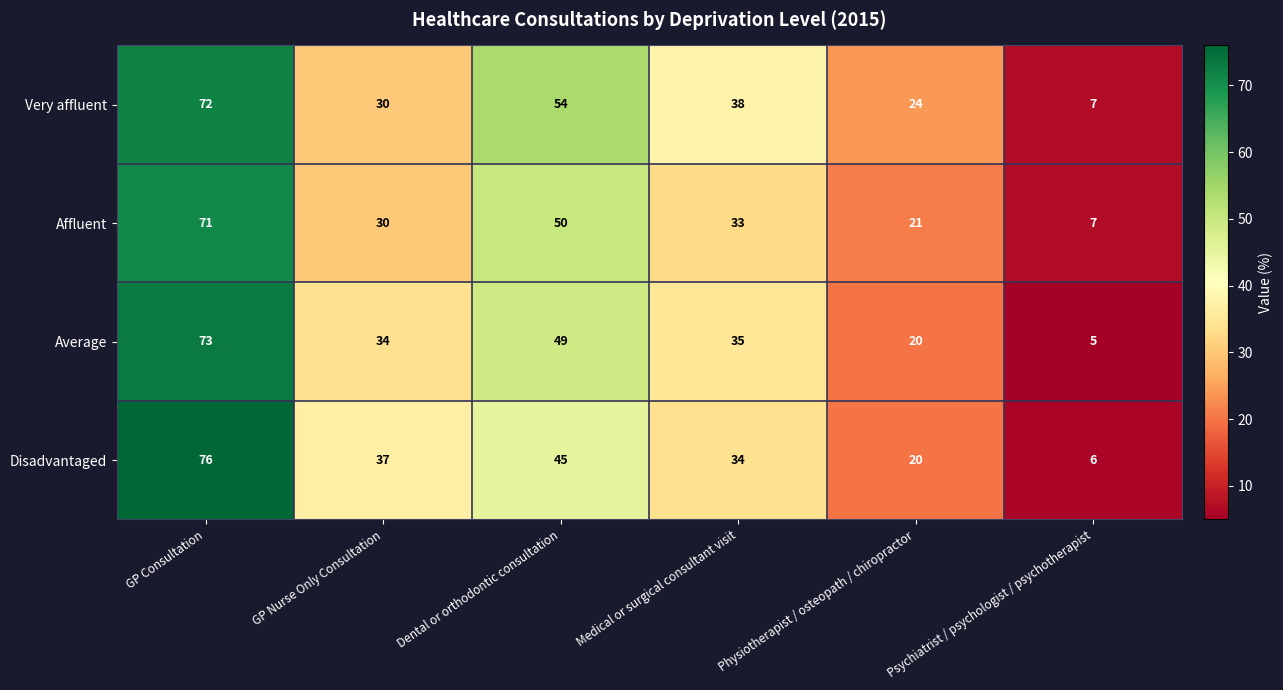

How many Affluent values are between 21 and 50?

4